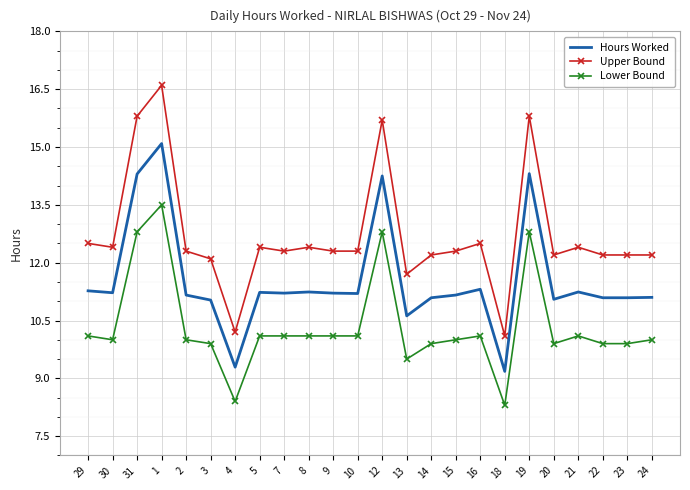

Rank the series at 22 from highest to lowest value.

Upper Bound, Hours Worked, Lower Bound